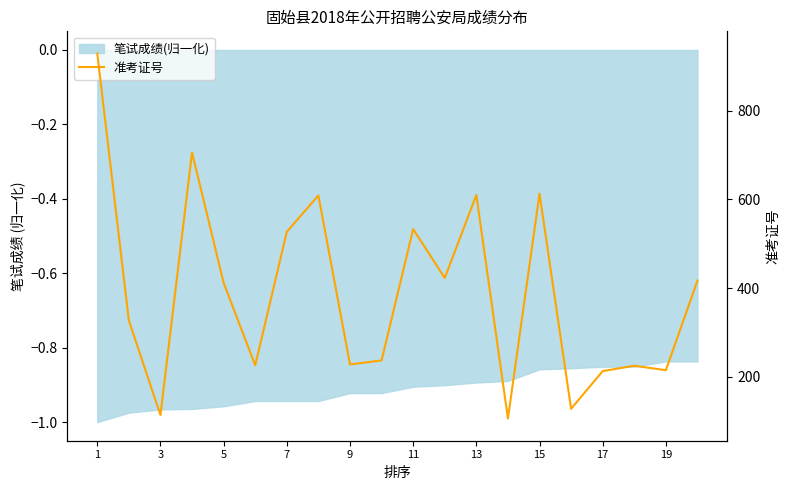

True or false: the data shows 96 at 19.

False